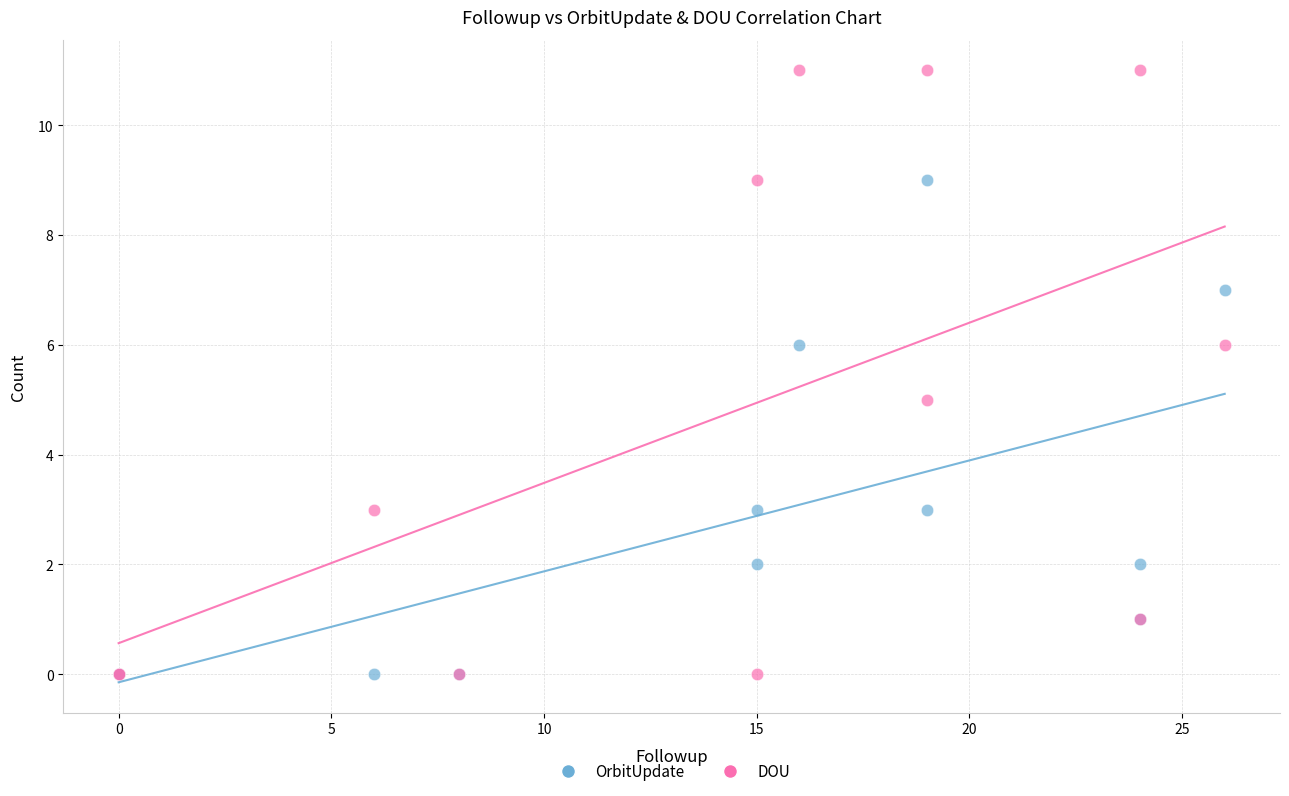

Which series has the widest spread of Y values?

DOU